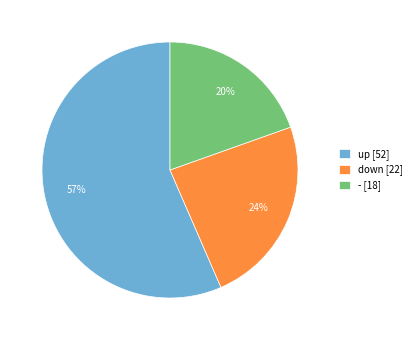

To the nearest percent, what is the difference between the largest and smallest slice percentages?

37%